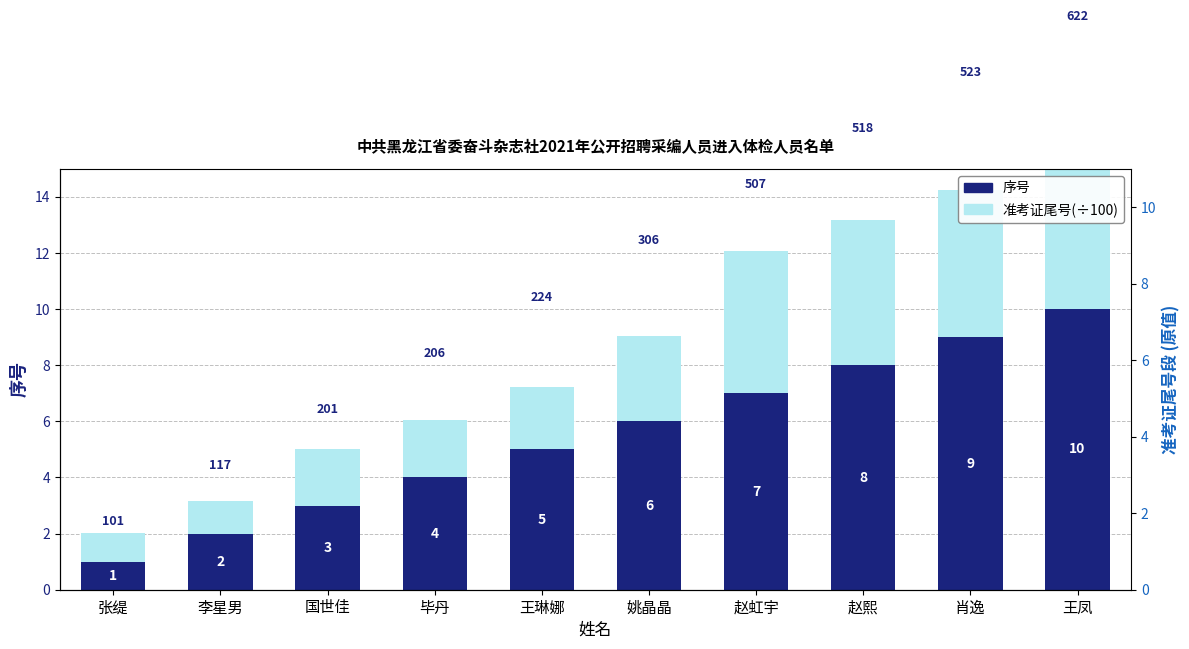

Rank the categories by 序号 value from lowest to highest.

张缇, 李星男, 国世佳, 毕丹, 王琳娜, 姚晶晶, 赵虹宇, 赵熙, 肖逸, 王凤